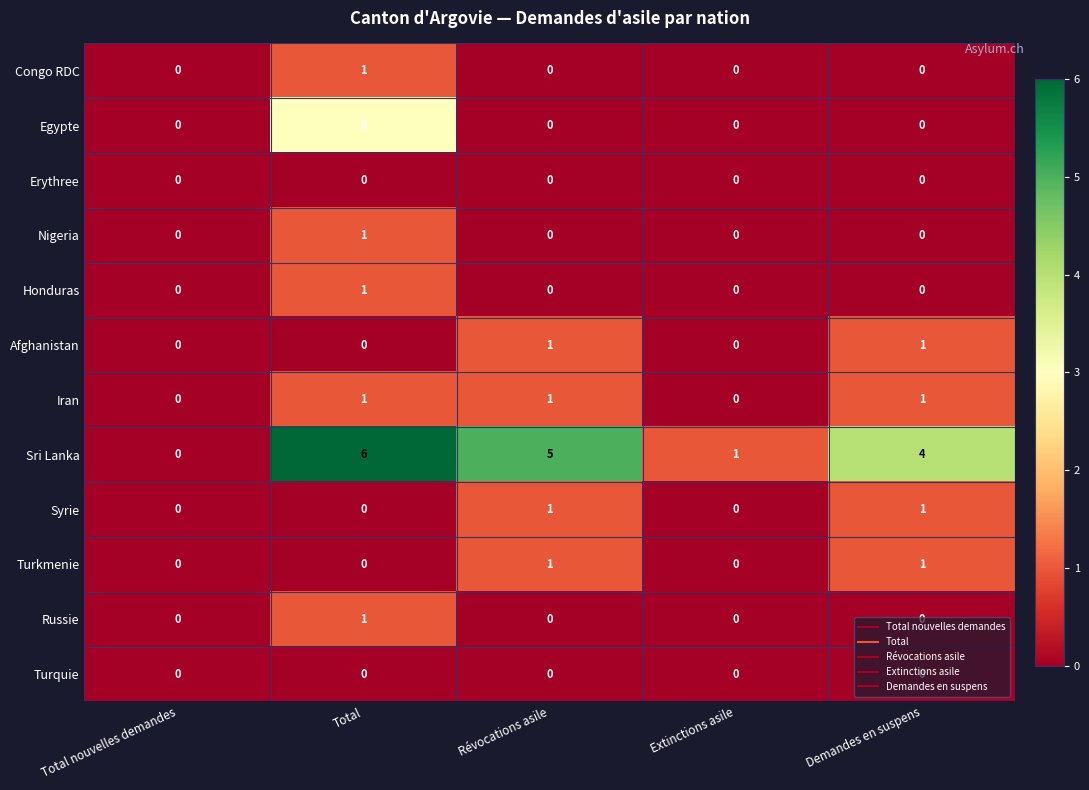

Is it true that Congo RDC equals 0 at Extinctions asile?

True